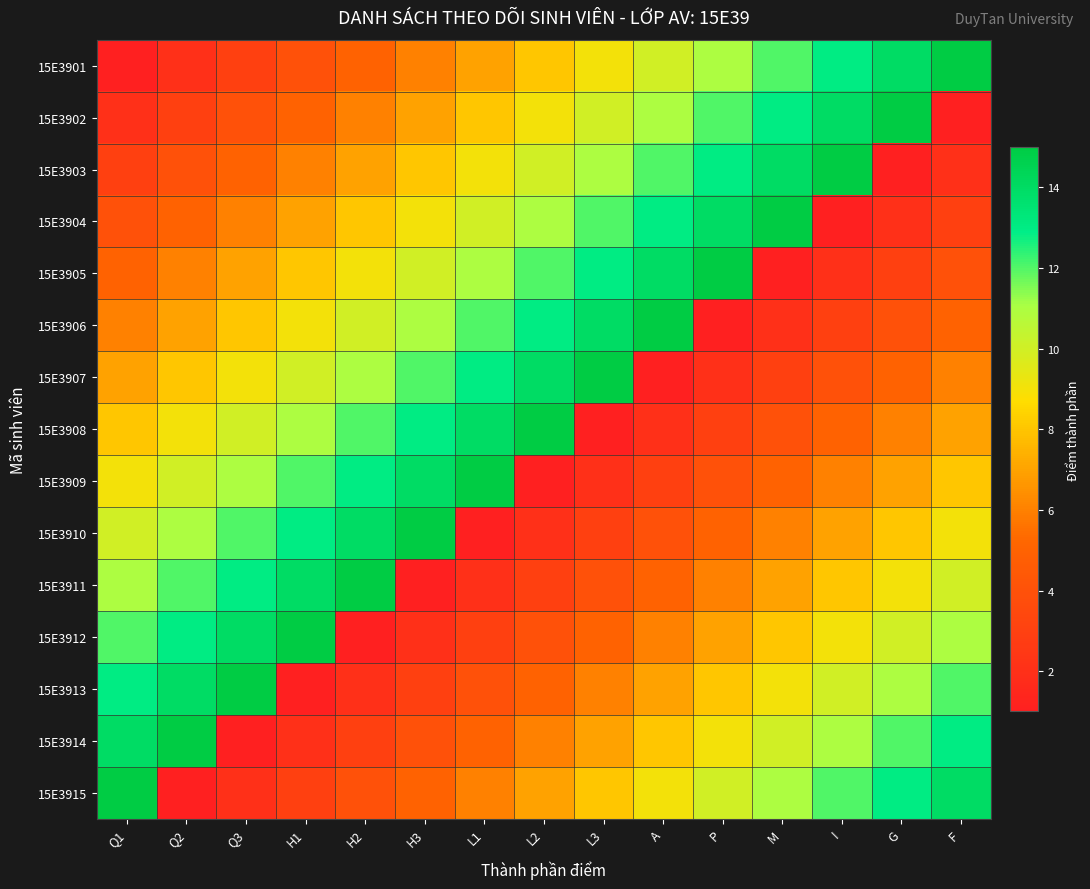

Which series has the largest total across all categories?

15E3901